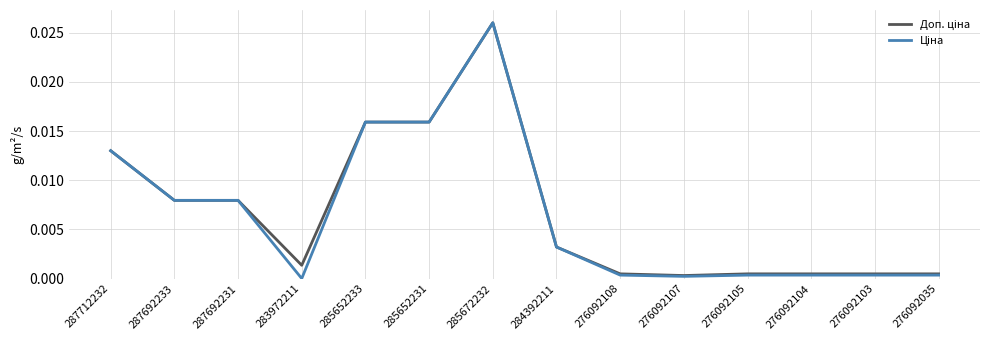

Which label corresponds to the largest value in the chart?

285672232